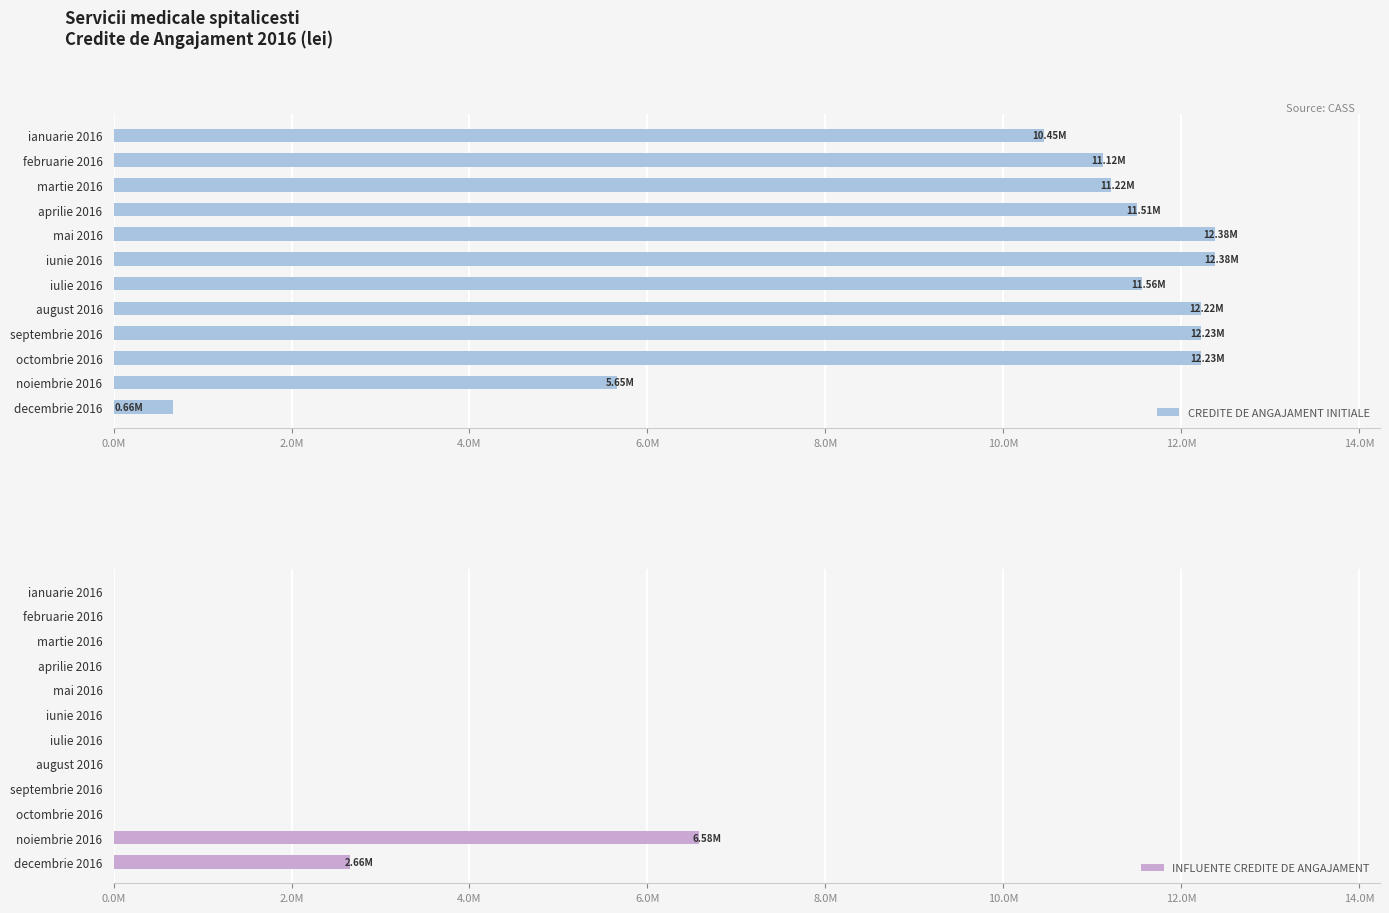

Are the bars horizontal?

Yes